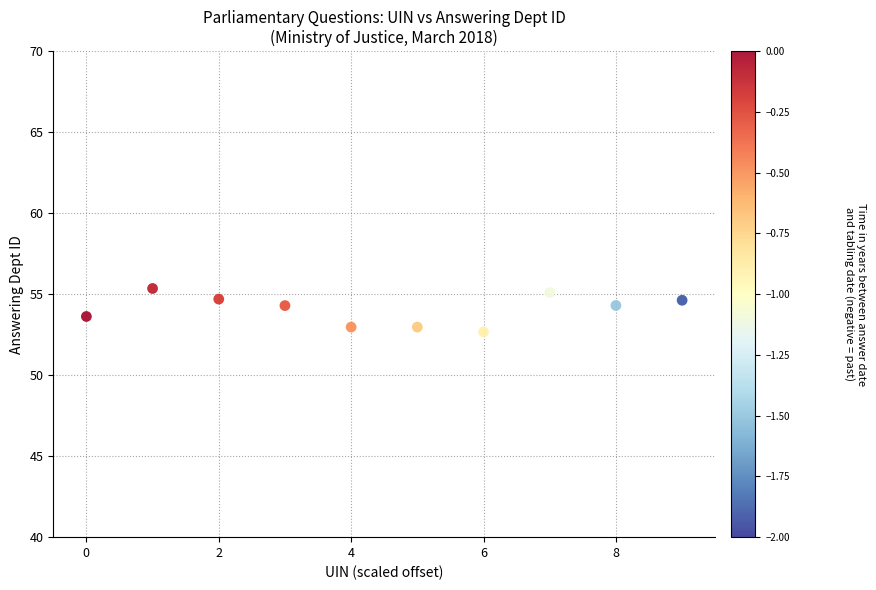

What is the range of Y values (max minus min)?

2.7